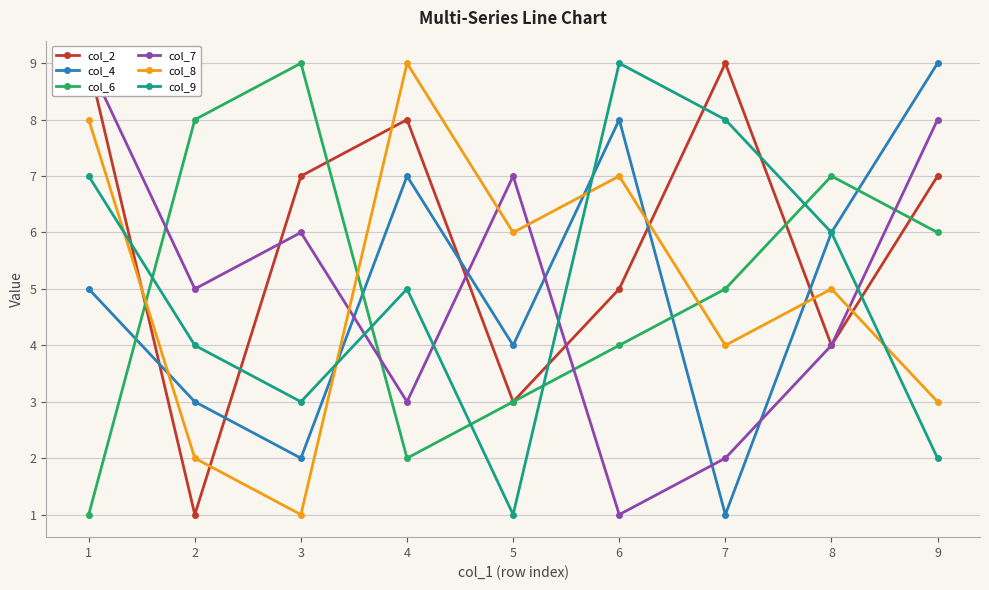

What value does the col_4 series have at 7?

1